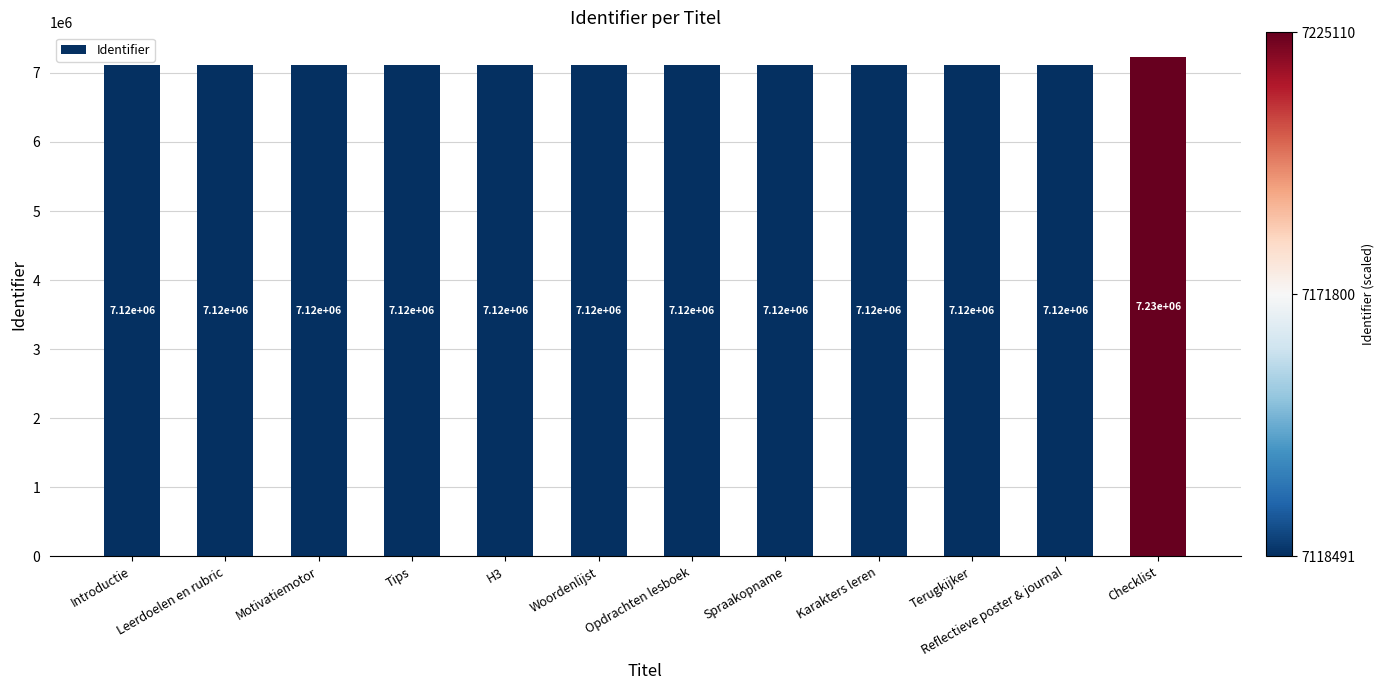

The chart shows a value of 7118502 at Woordenlijst. True or false?

True